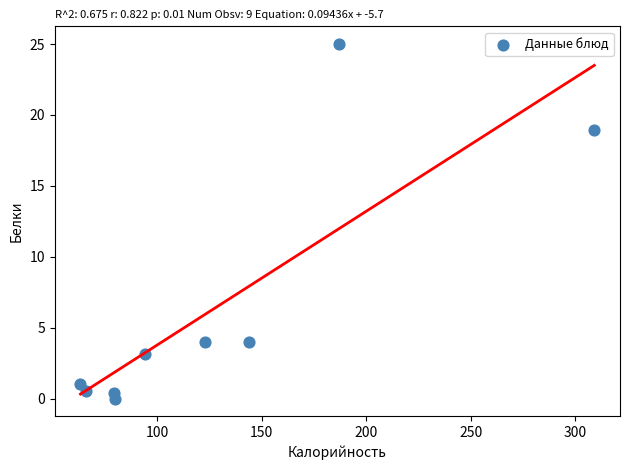

What Y value in the scatter plot is closest to 12?

18.9